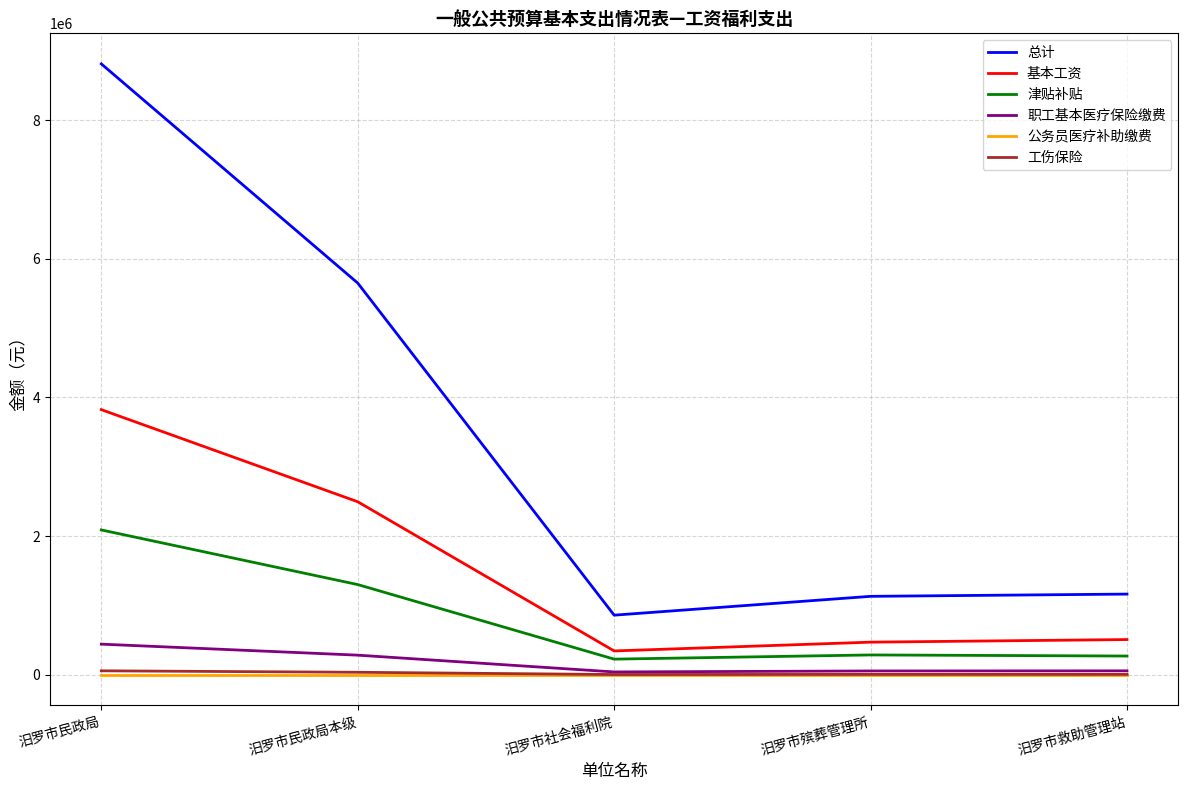

What are all the series names shown in the legend?

总计, 基本工资, 津贴补贴, 职工基本医疗保险缴费, 公务员医疗补助缴费, 工伤保险